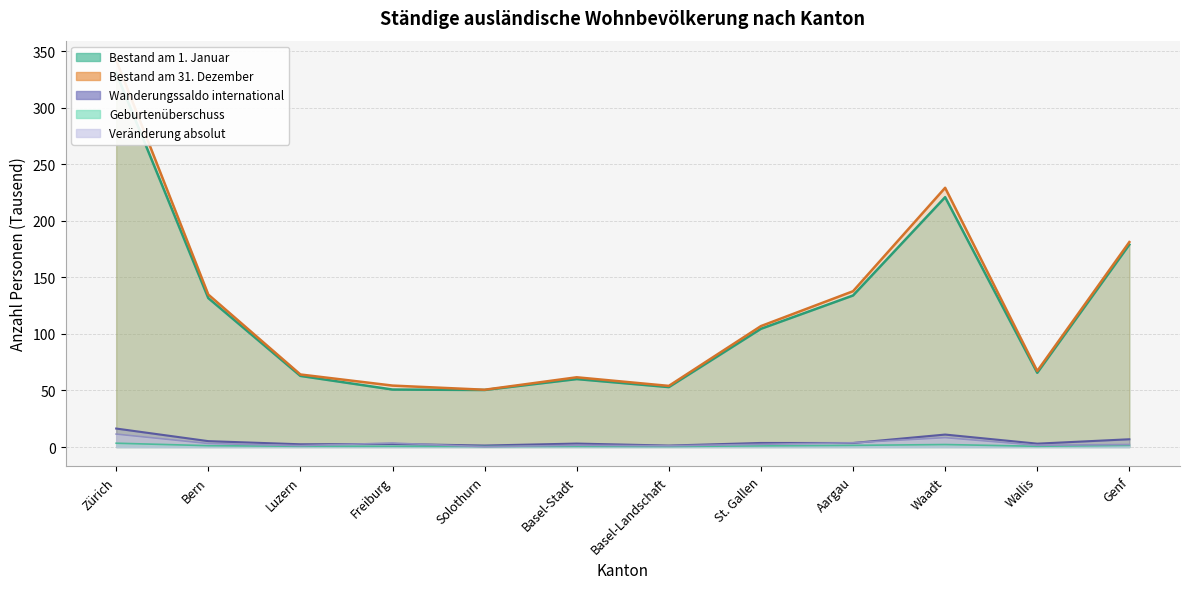

True or false: Geburtenüberschuss has more than 1 interior local peaks.

True